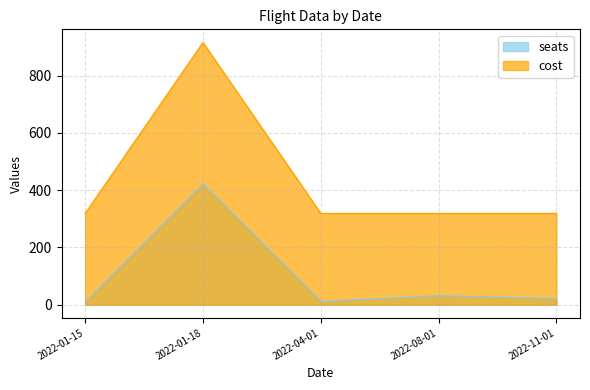

What is the average value of the cost series?

438